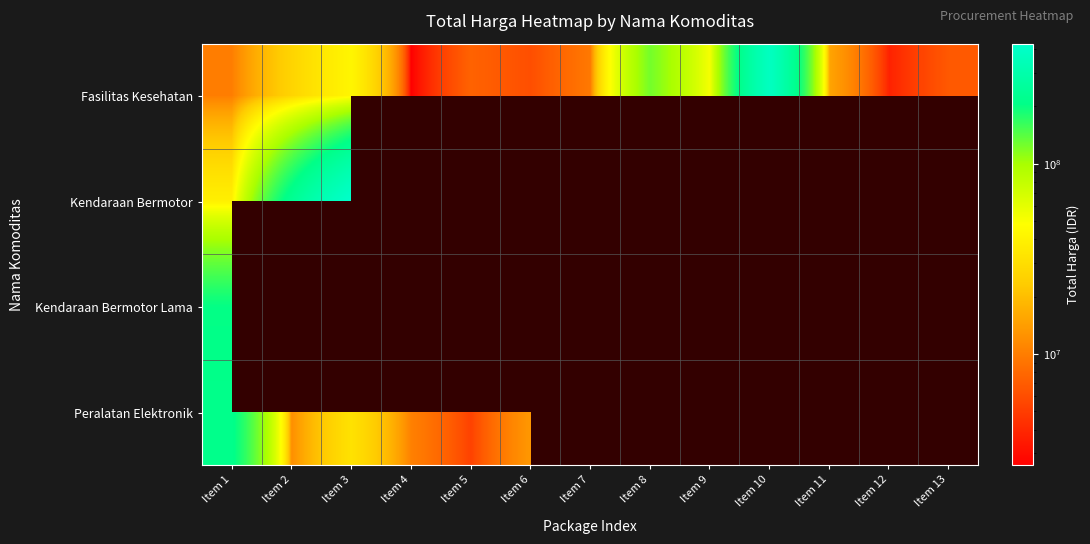

What is the maximum value shown in the chart?

426700000.0